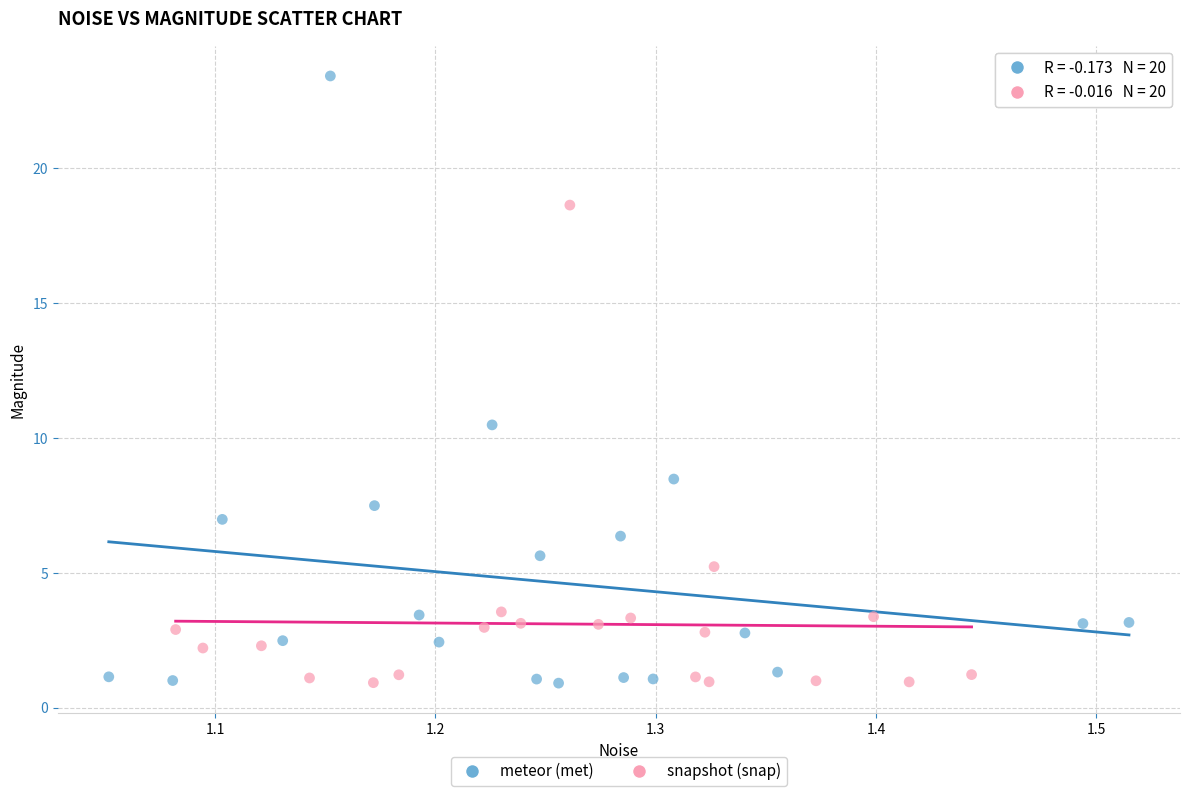

Which series has the widest spread of Y values?

meteor (met)